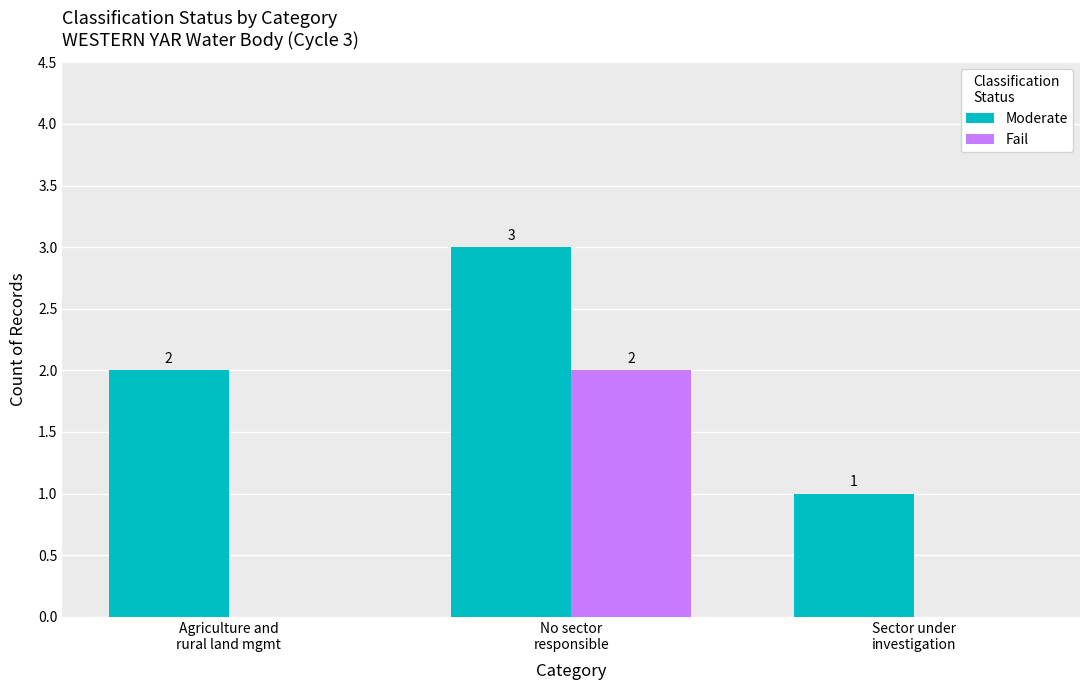

Is it true that Fail equals 0 at Sector under
investigation?

True